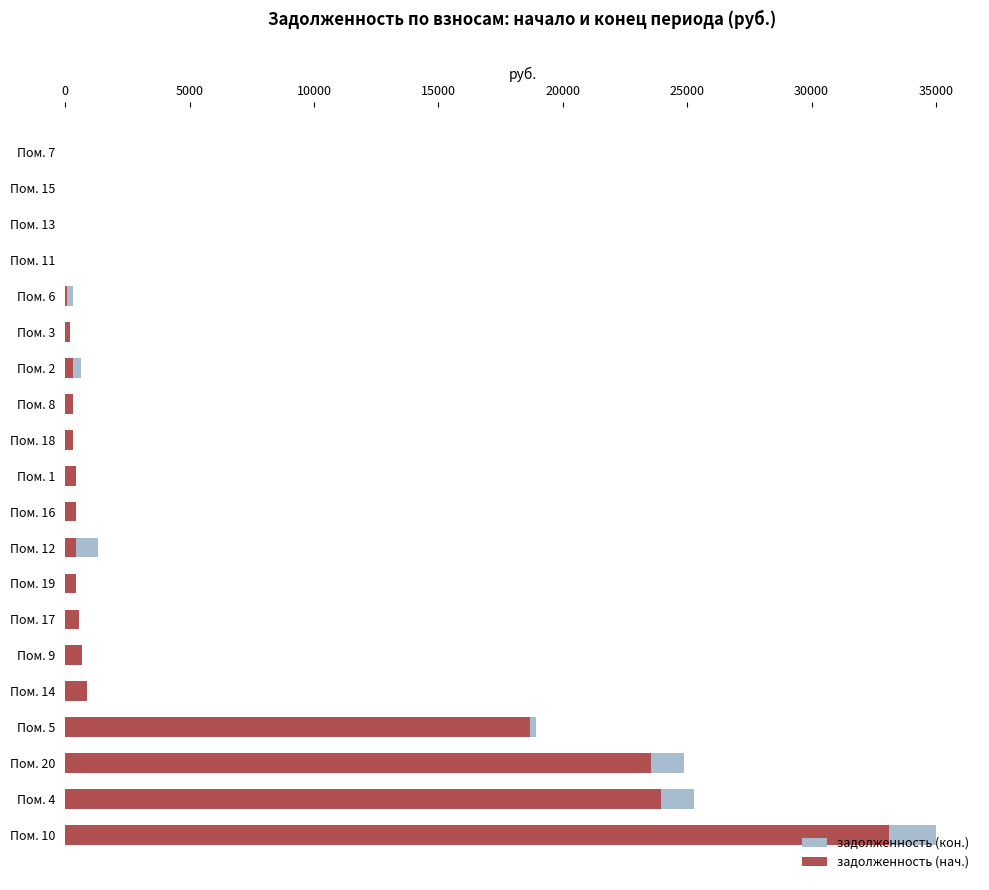

How many data points in задолженность (кон.) are above 444?

10